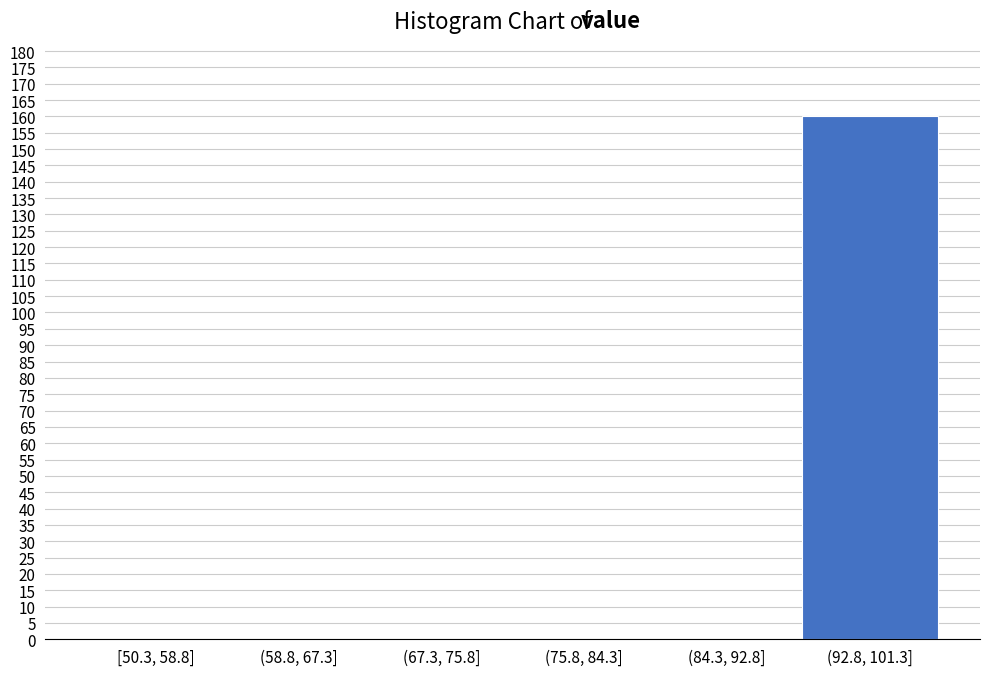

Reading left to right, what are all the values shown in this chart?

[50.3, 58.8]=0	(58.8, 67.3]=0	(67.3, 75.8]=0	(75.8, 84.3]=0	(84.3, 92.8]=0	(92.8, 101.3]=160